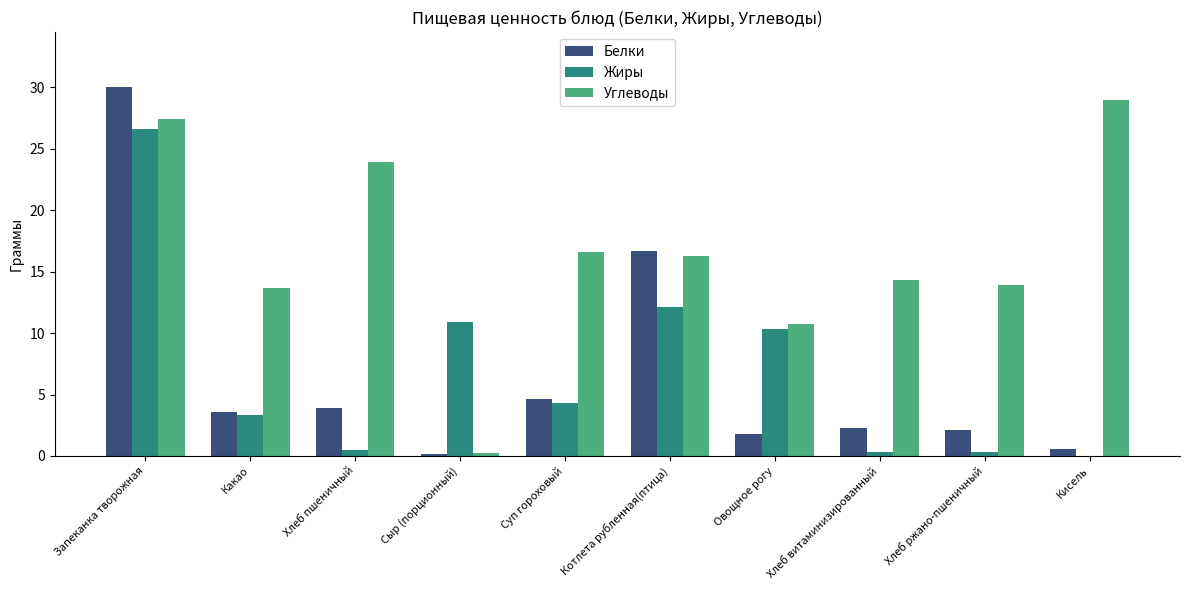

Which label corresponds to the largest value in the chart?

Запеканка творожная